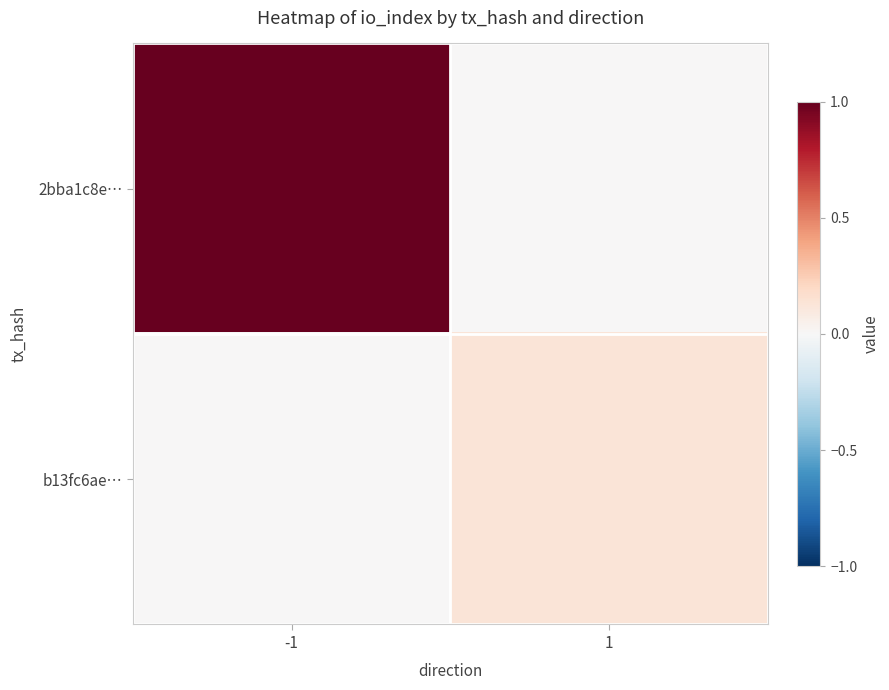

How many data points does each series have?

2